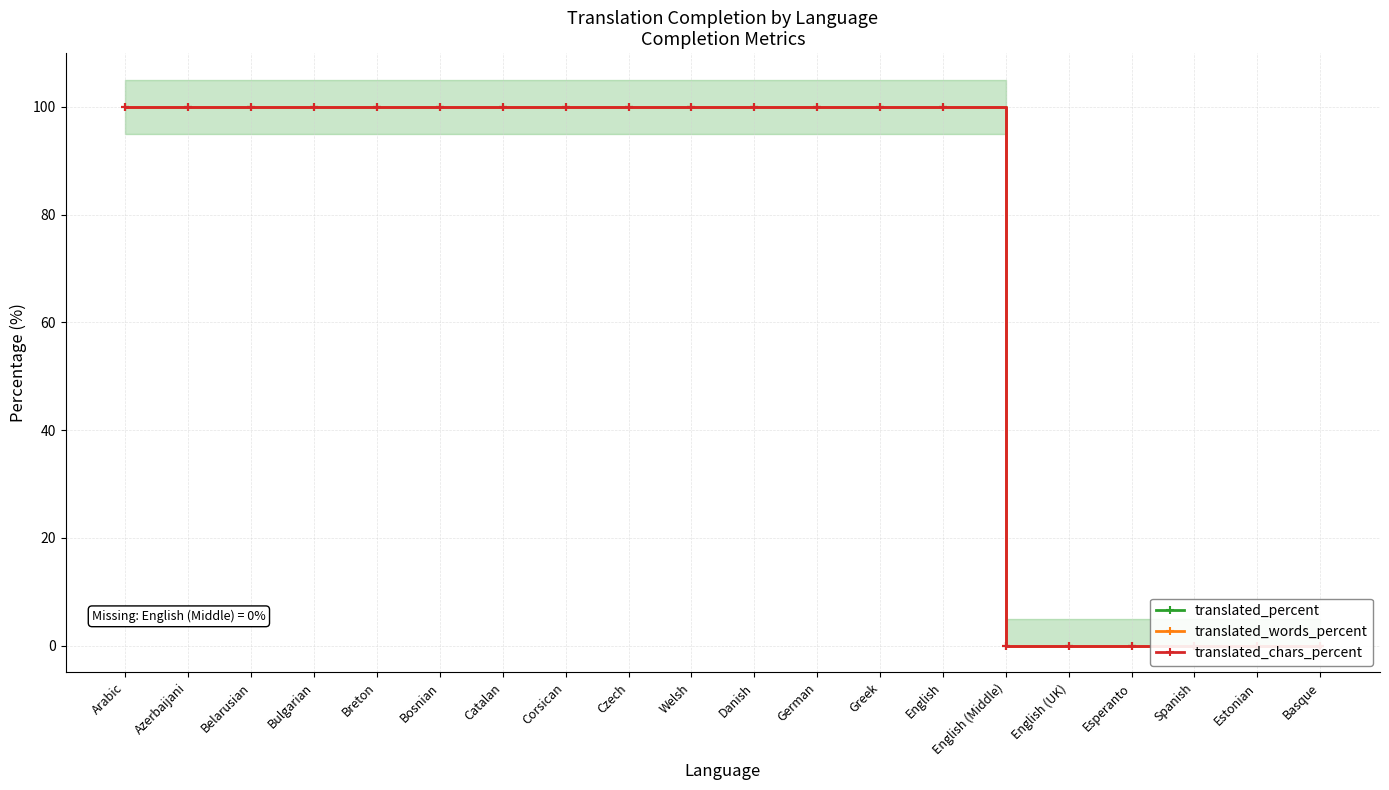

How many positive values does the translated_words_percent series have?

14